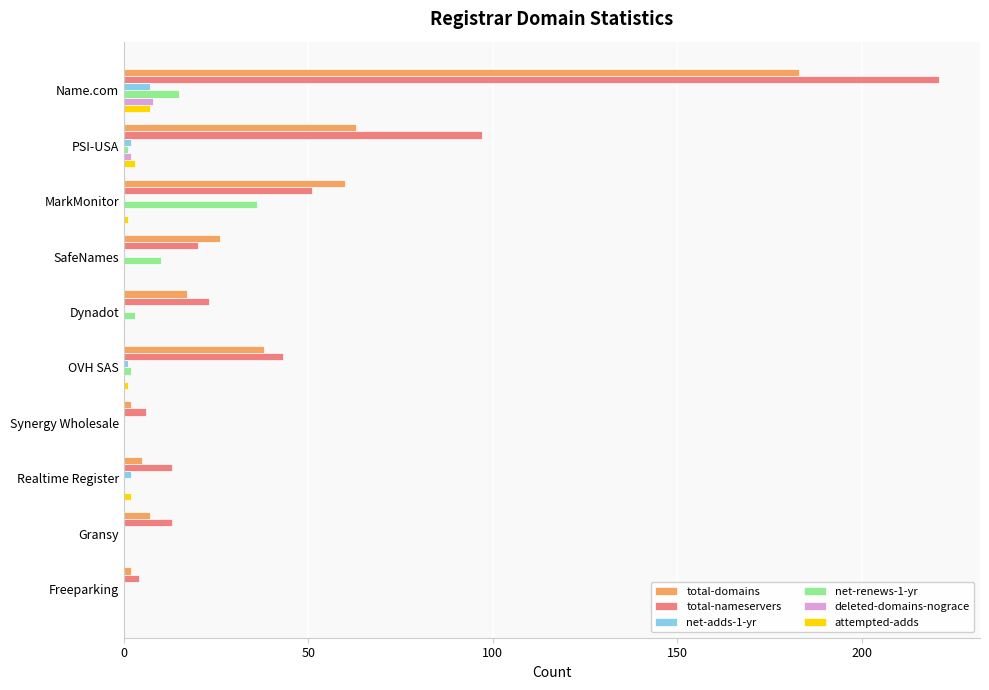

At which category is the sum across all series the highest?

Name.com